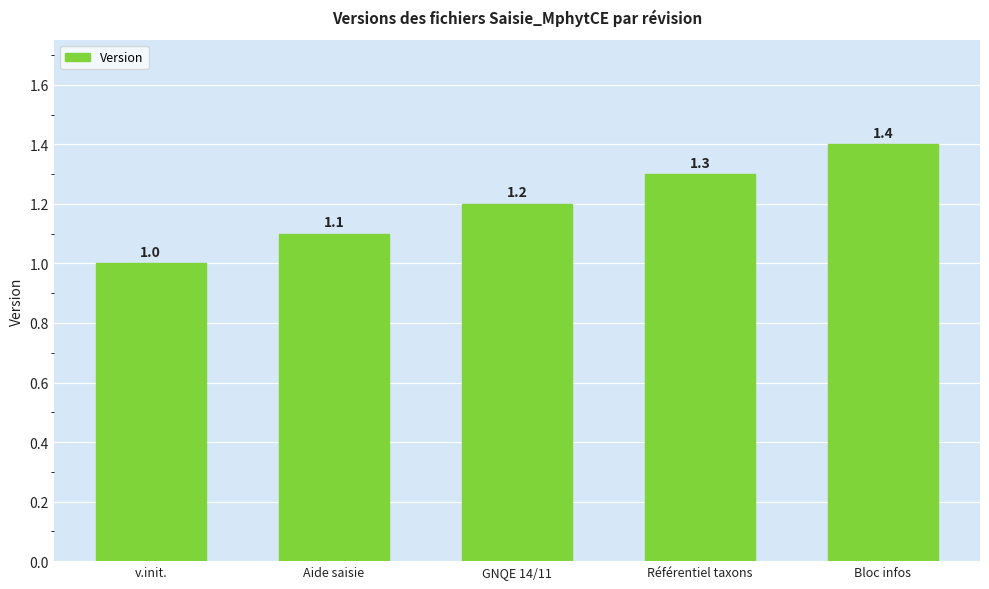

At which label is the value closest to 1?

v.init.